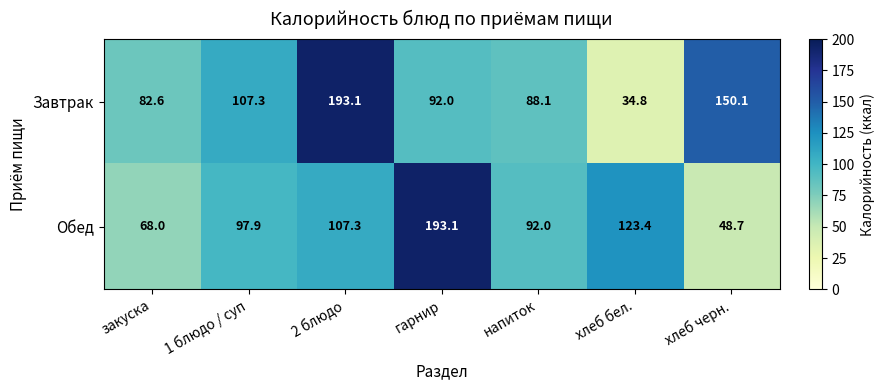

How many data points in Обед are above 97?

4